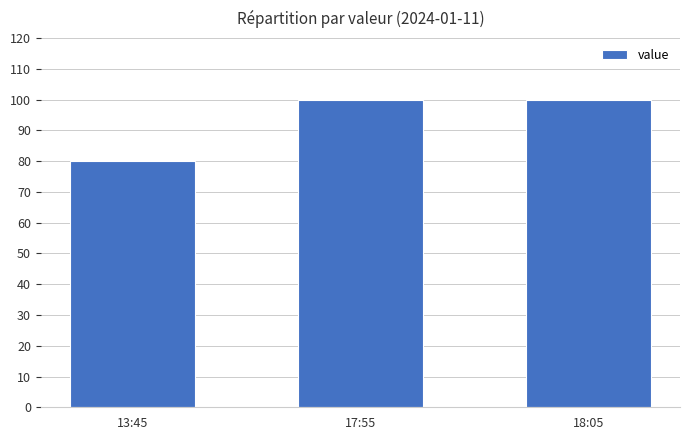

Reading right to left, extract all data points from this chart.

100	100	80